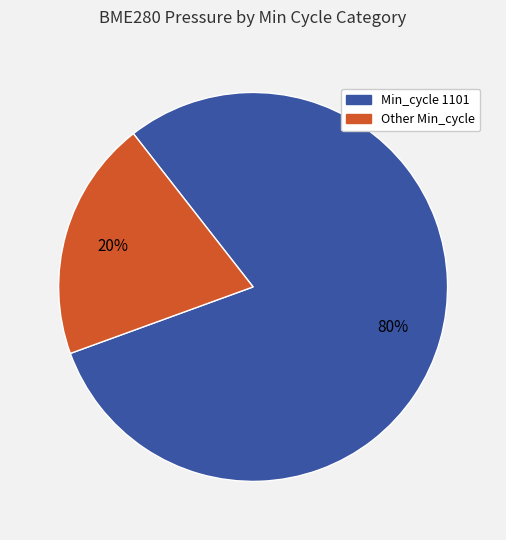

Is there a majority slice in this chart?

Yes